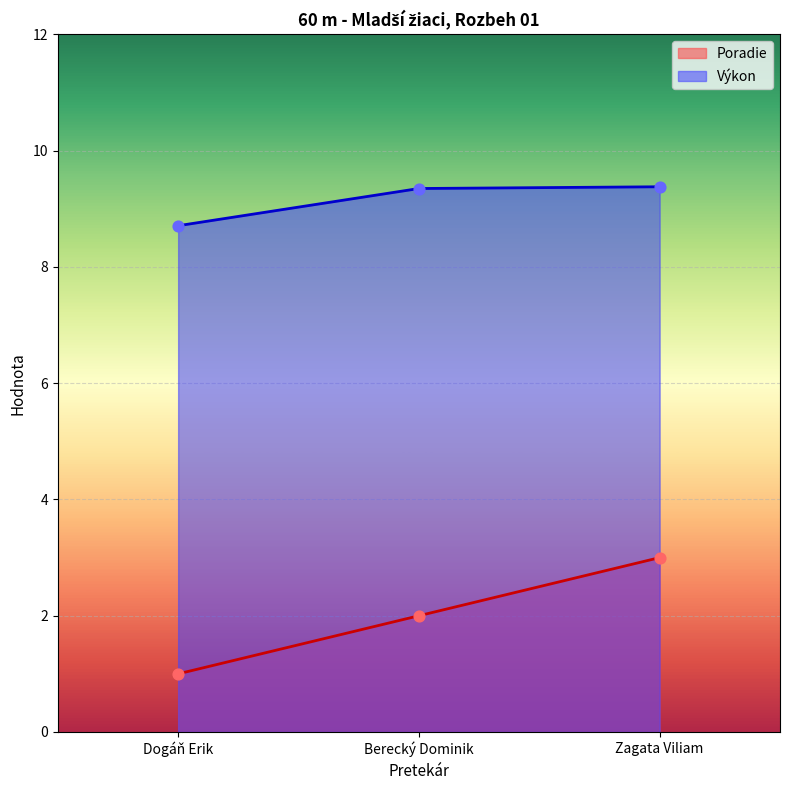

Which series contains the highest Y value?

Výkon